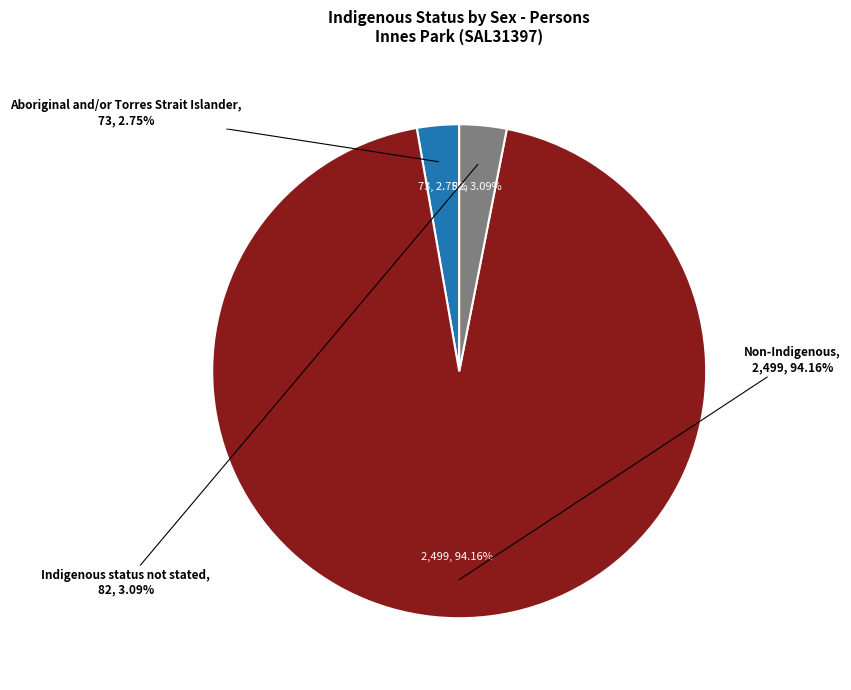

How many slices are in this pie chart?

3